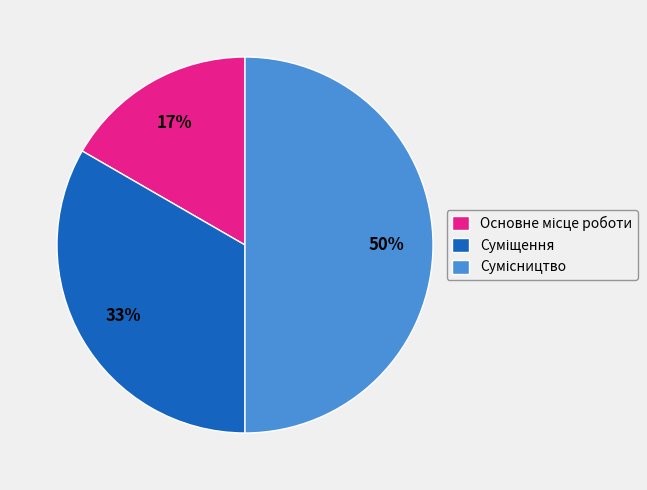

How many slices are in this pie chart?

3